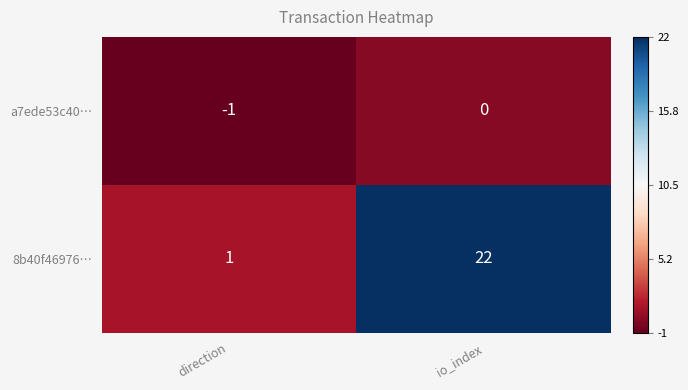

Read the 8b40f46976… value at io_index, to the nearest 5.

20